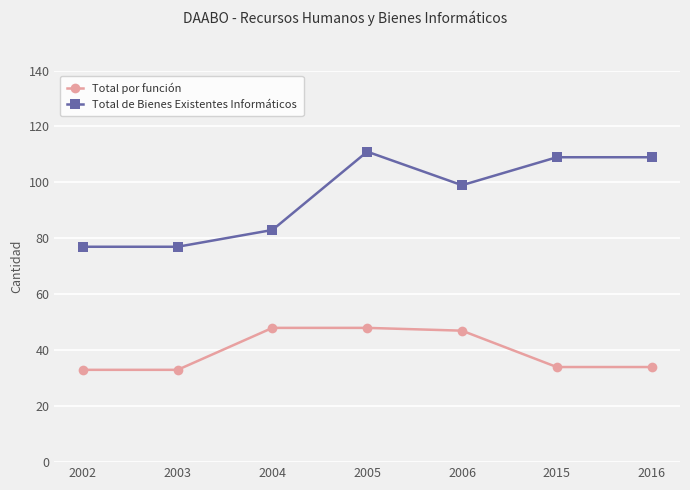

What is the maximum value for Total de Bienes Existentes Informáticos?

111